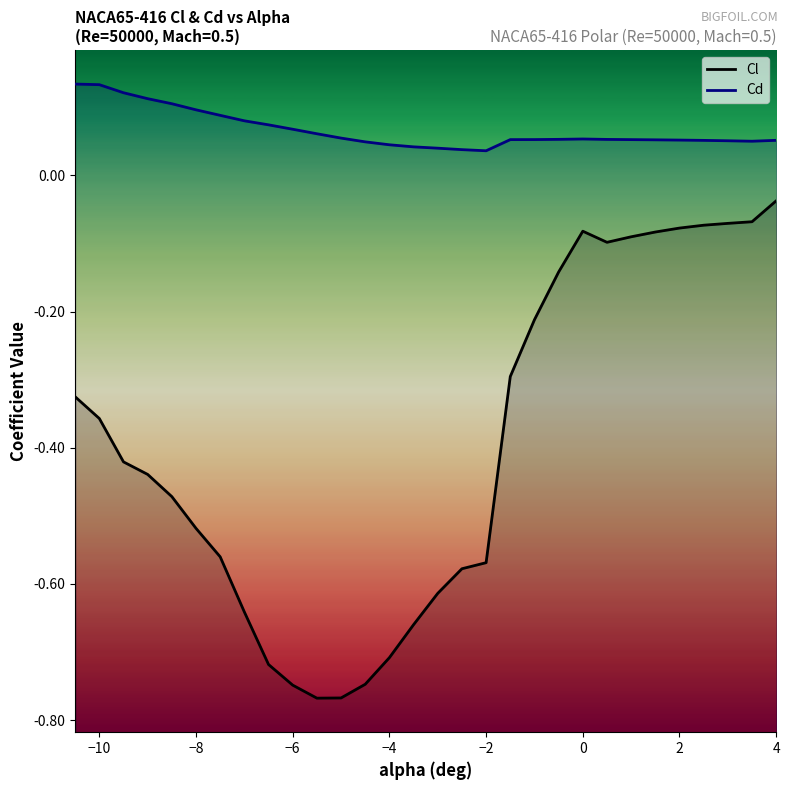

True or false: Cd and Cl intersect in this chart.

False